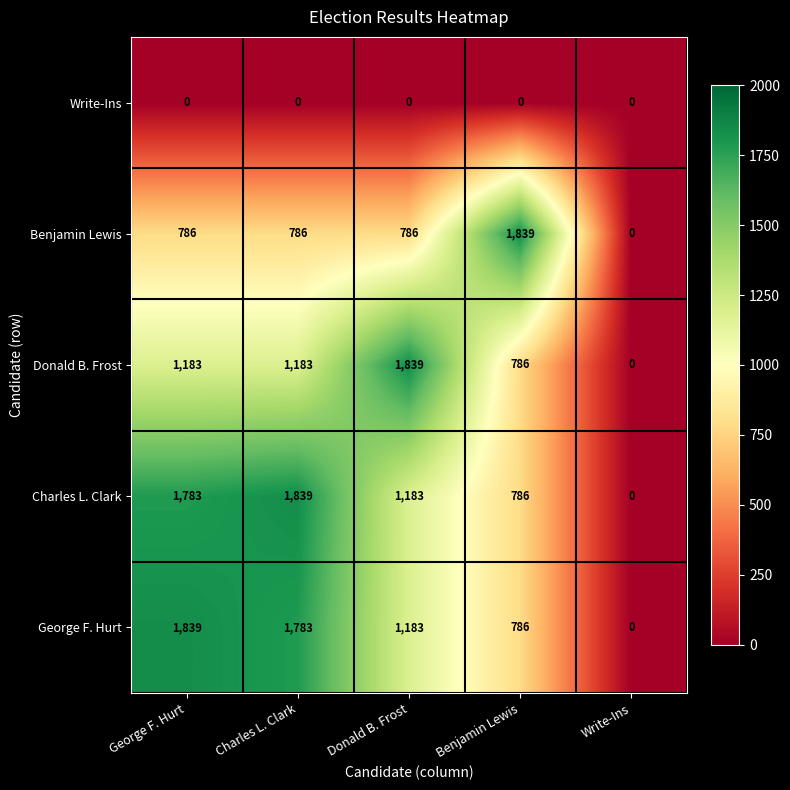

What is the difference between the highest and lowest values at George F. Hurt?

1839